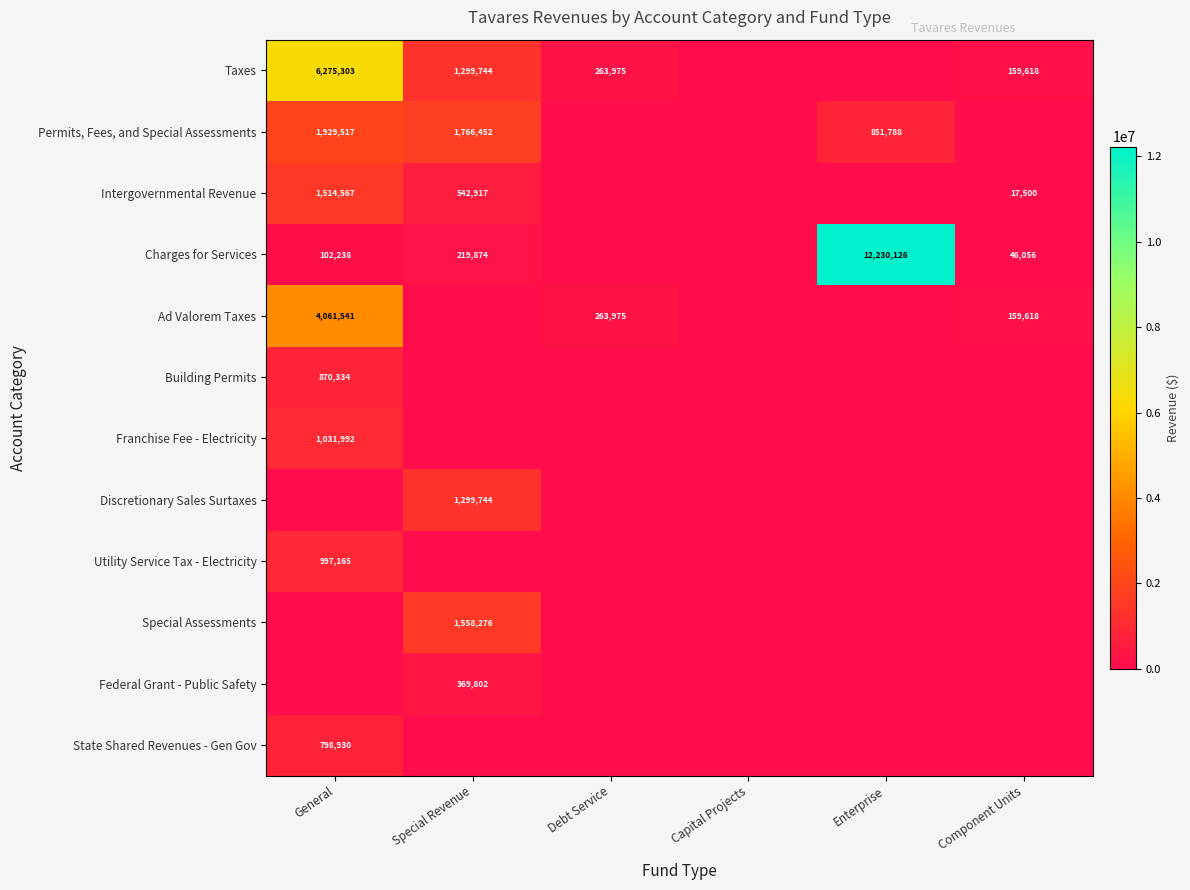

Between Special Revenue and Capital Projects, which is larger?

Special Revenue